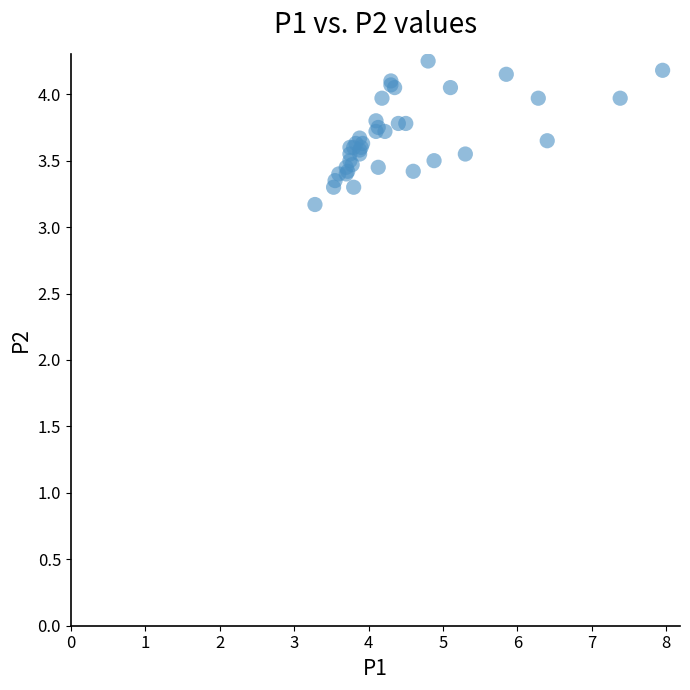

What Y value in the scatter plot is closest to 3?

3.2